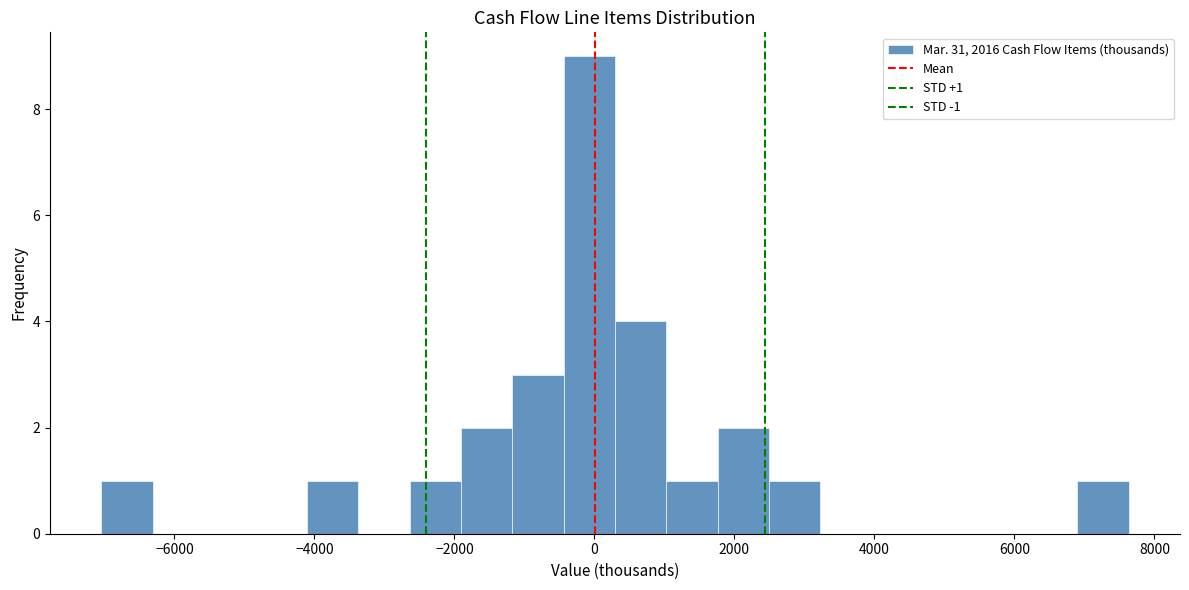

Read against the x-axis, roughly where is the centre of the tallest bar?

0